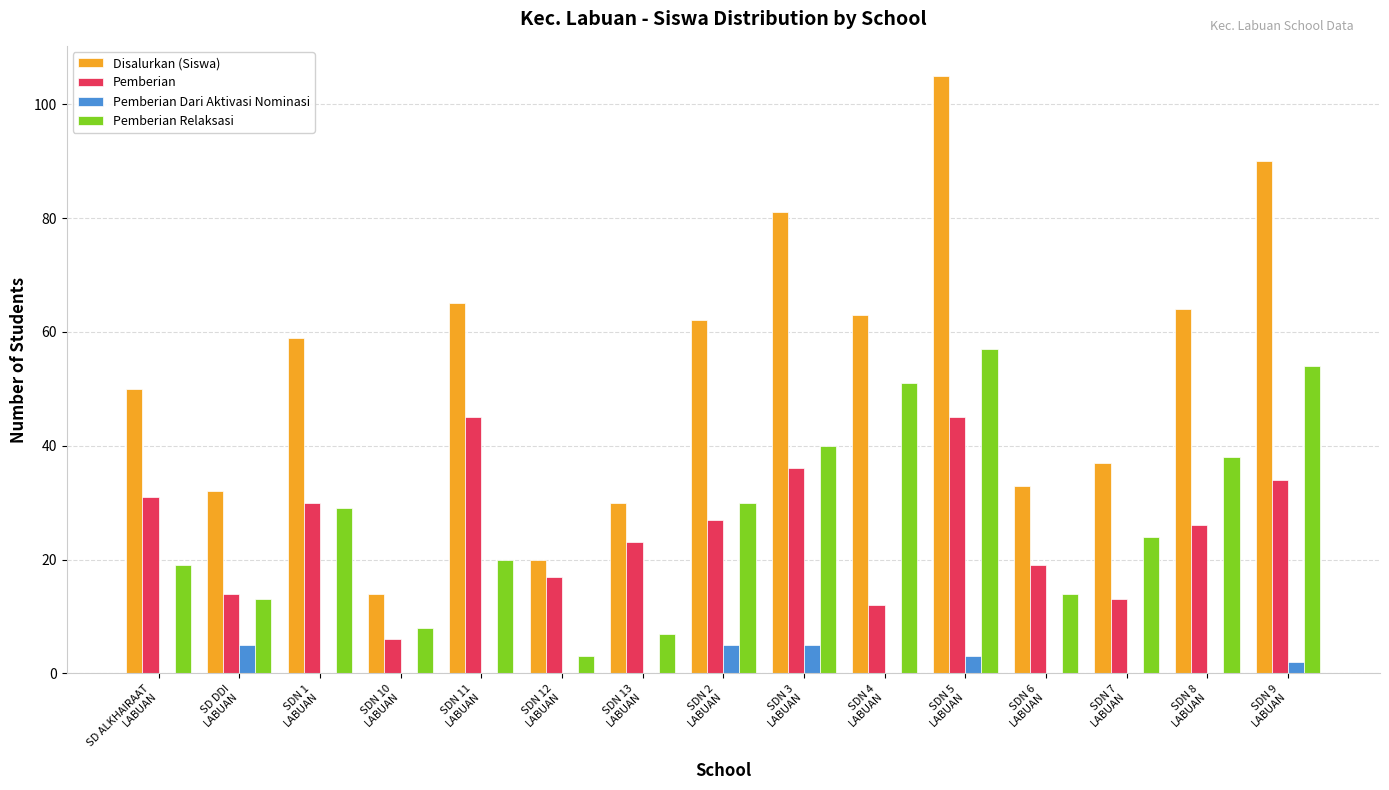

How many series are shown in this chart?

4